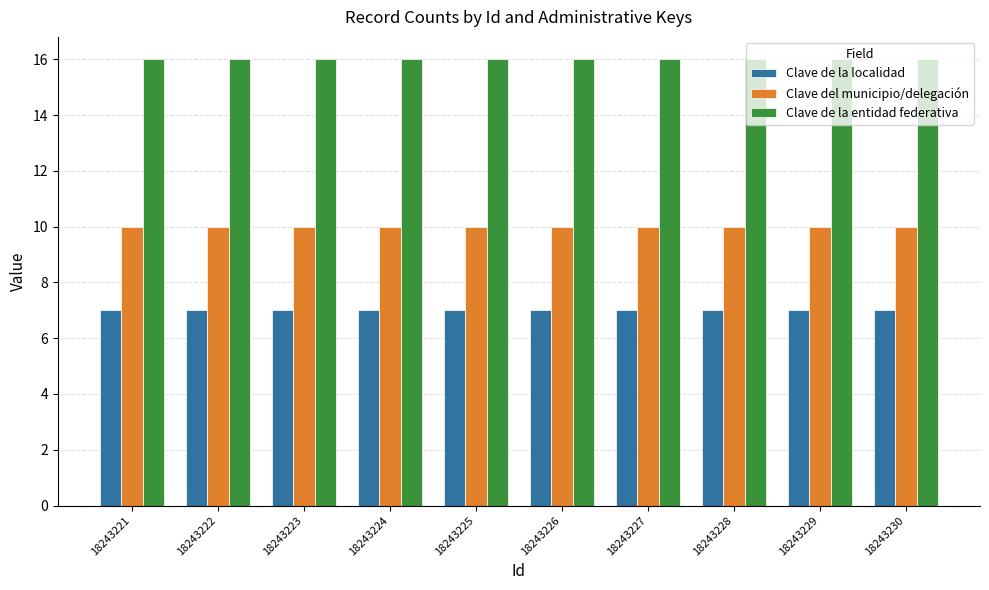

What is the lowest value of the Clave de la localidad series?

7